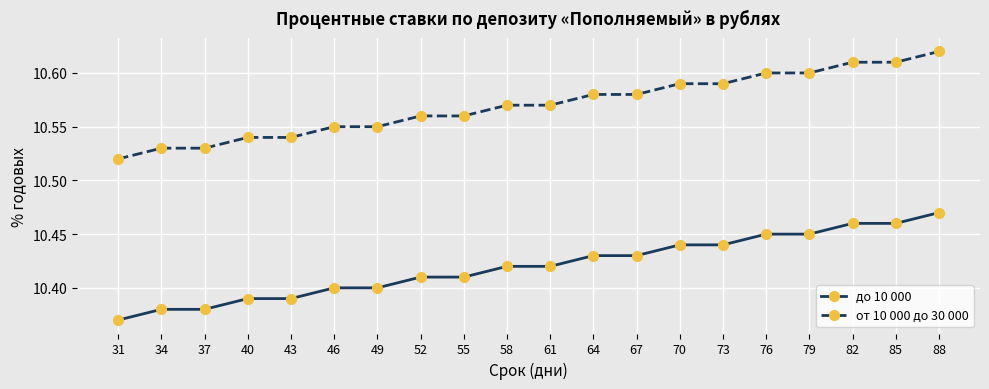

What is the total value across all series at 37?

20.9